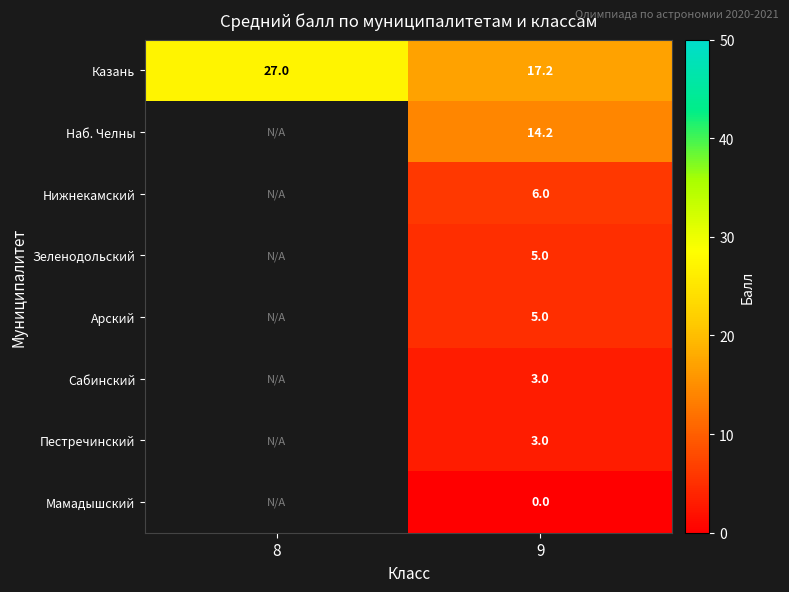

Is it true that Нижнекамский equals 6.0 at 9?

True